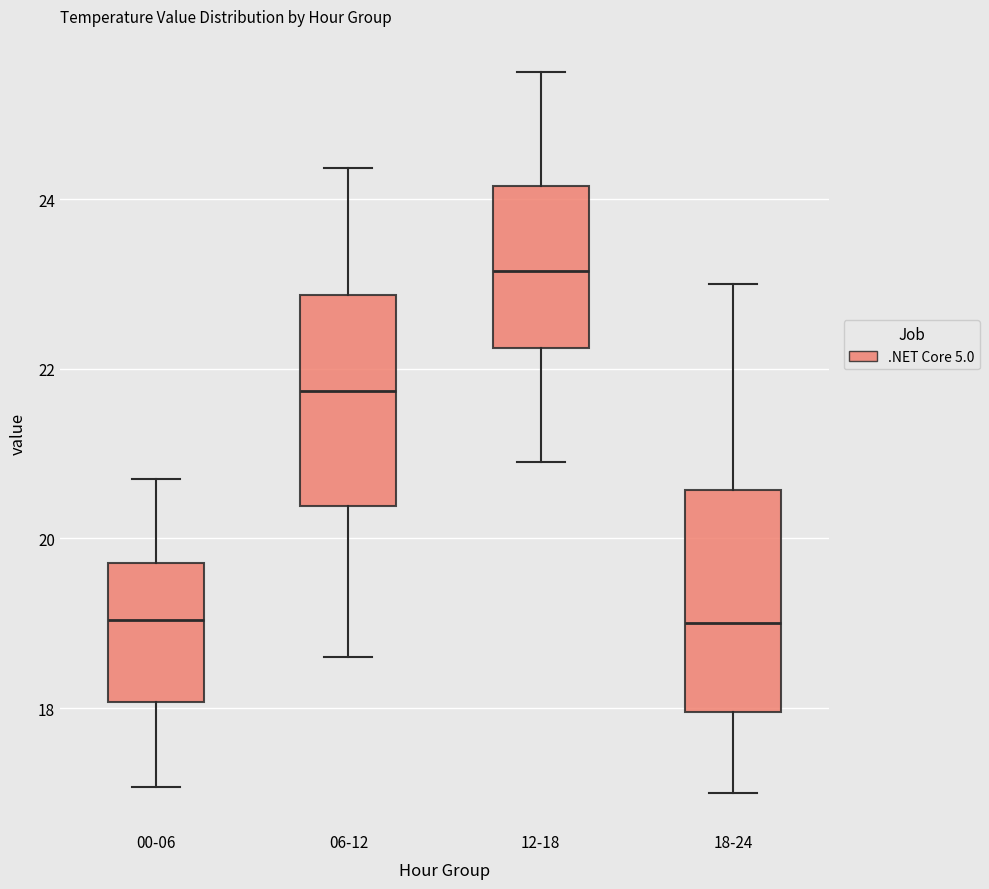

Reading left to right, read every box against the y-axis: the position of its median line, the range the box covers, and the ends of its whiskers. The values are not printed on the chart, so give them approximately, as read against the axis.

00-06: median 19.0, box 18.0 to 19.8, whiskers 17.0 to 20.8
06-12: median 21.8, box 20.4 to 22.8, whiskers 18.6 to 24.4
12-18: median 23.2, box 22.2 to 24.2, whiskers 21.0 to 25.6
18-24: median 19.0, box 18.0 to 20.6, whiskers 17.0 to 23.0